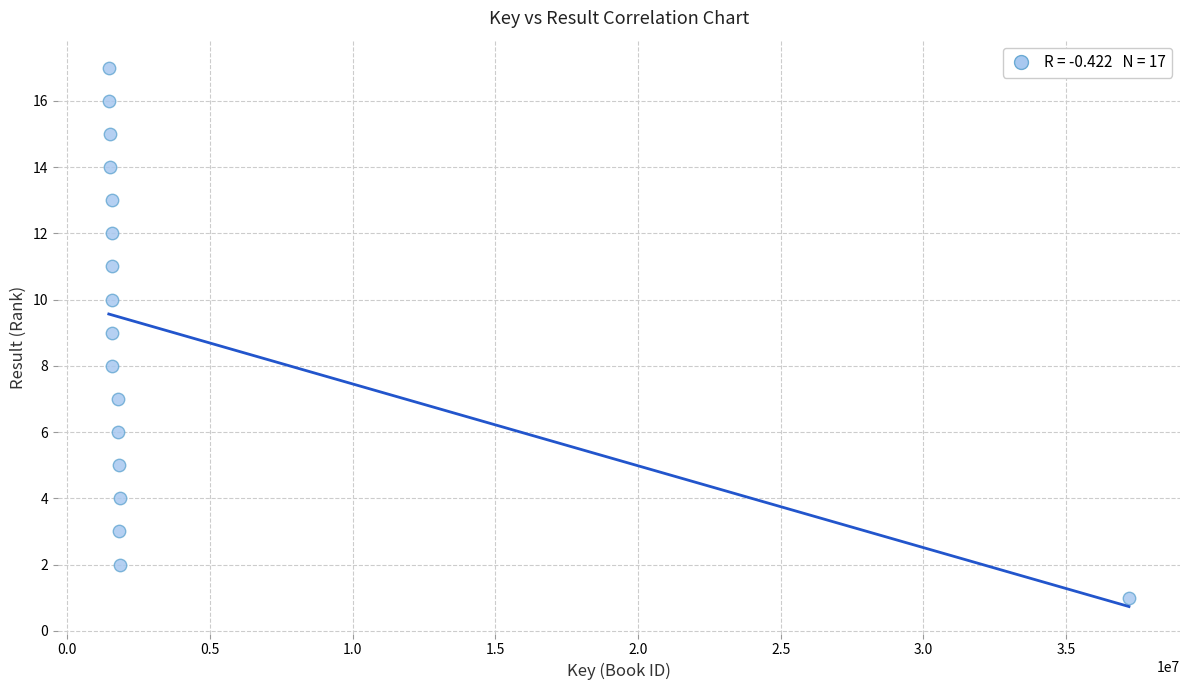

What is the range of Y values (max minus min)?

16